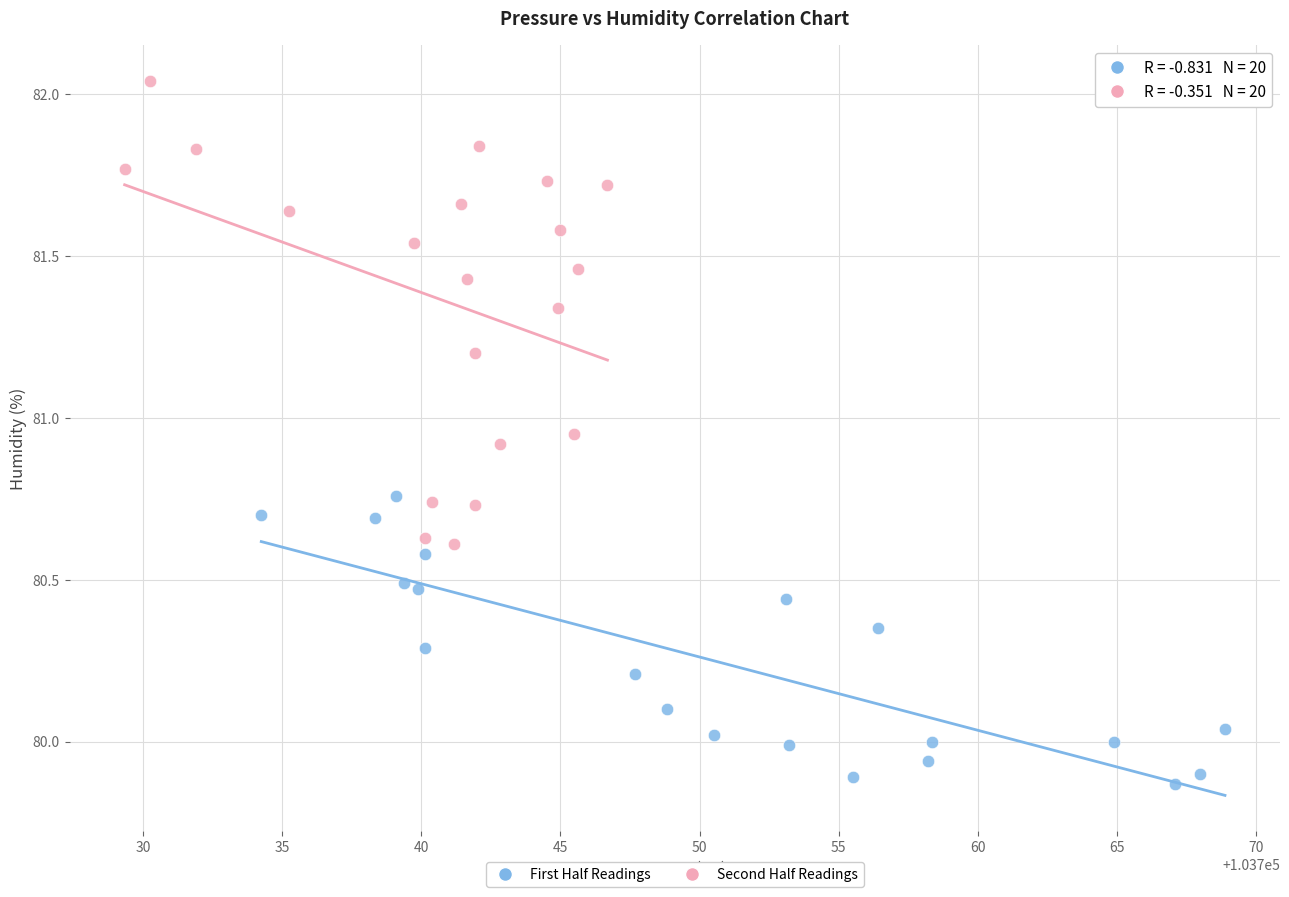

Which series has the largest Y range (max minus min)?

Second Half Readings